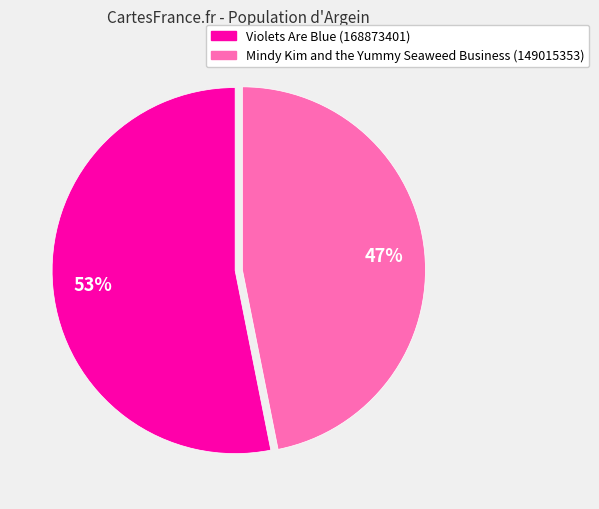

Is it true that Violets Are Blue (168873401) is 53% of the pie?

True